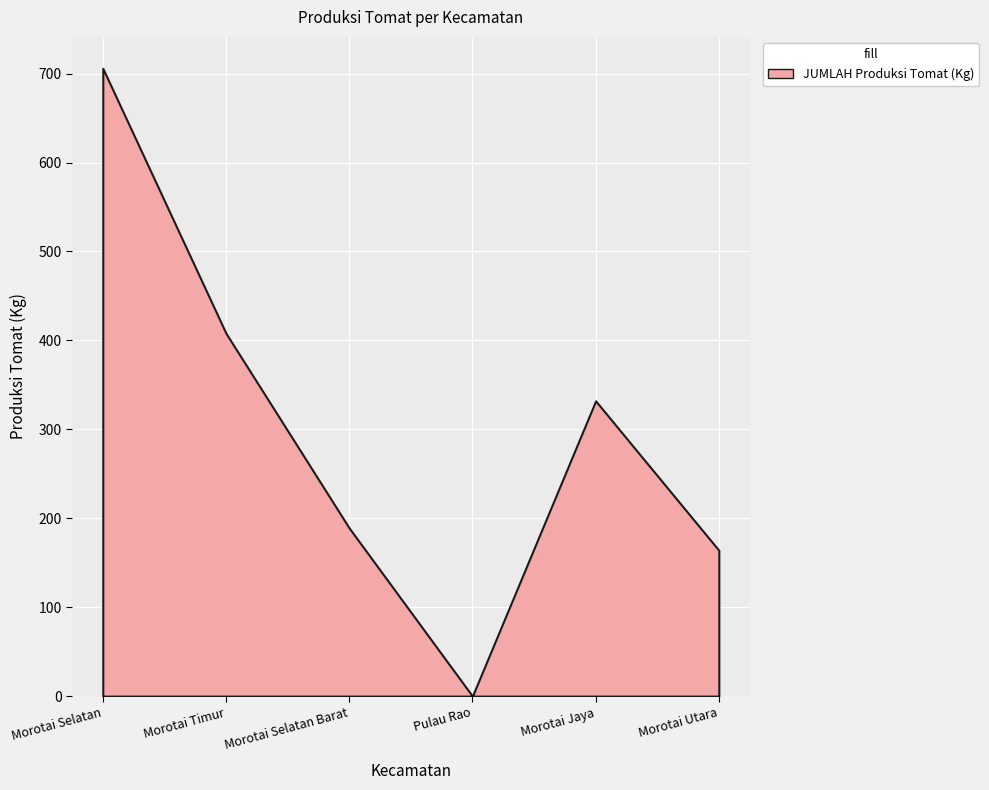

Which label corresponds to the smallest value in the chart?

Pulau Rao